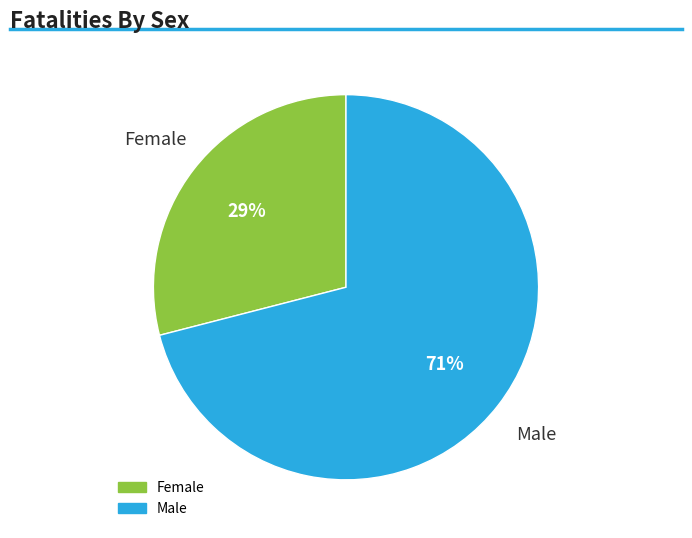

To the nearest percent, what is the difference between the Female and Male slice percentages?

42%